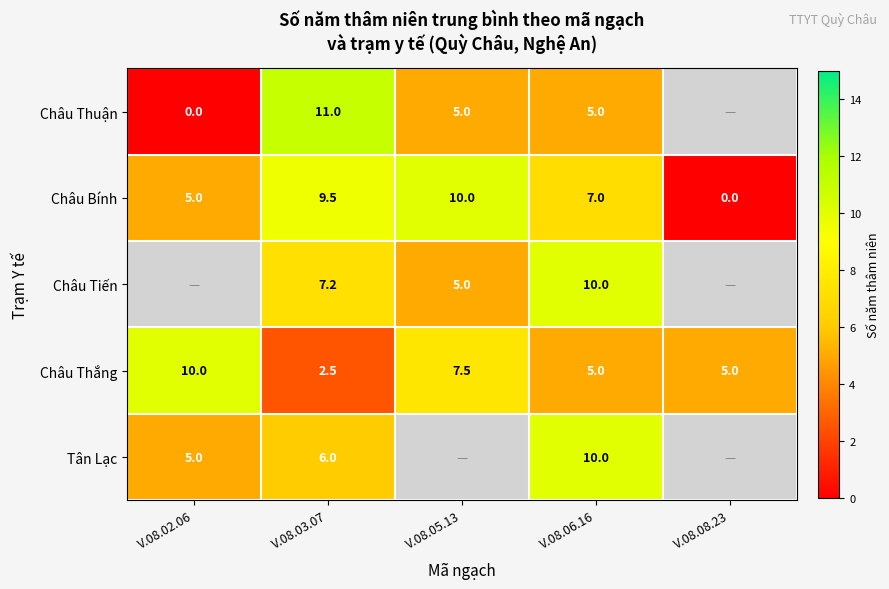

At which label does Châu Bính reach its peak?

V.08.05.13